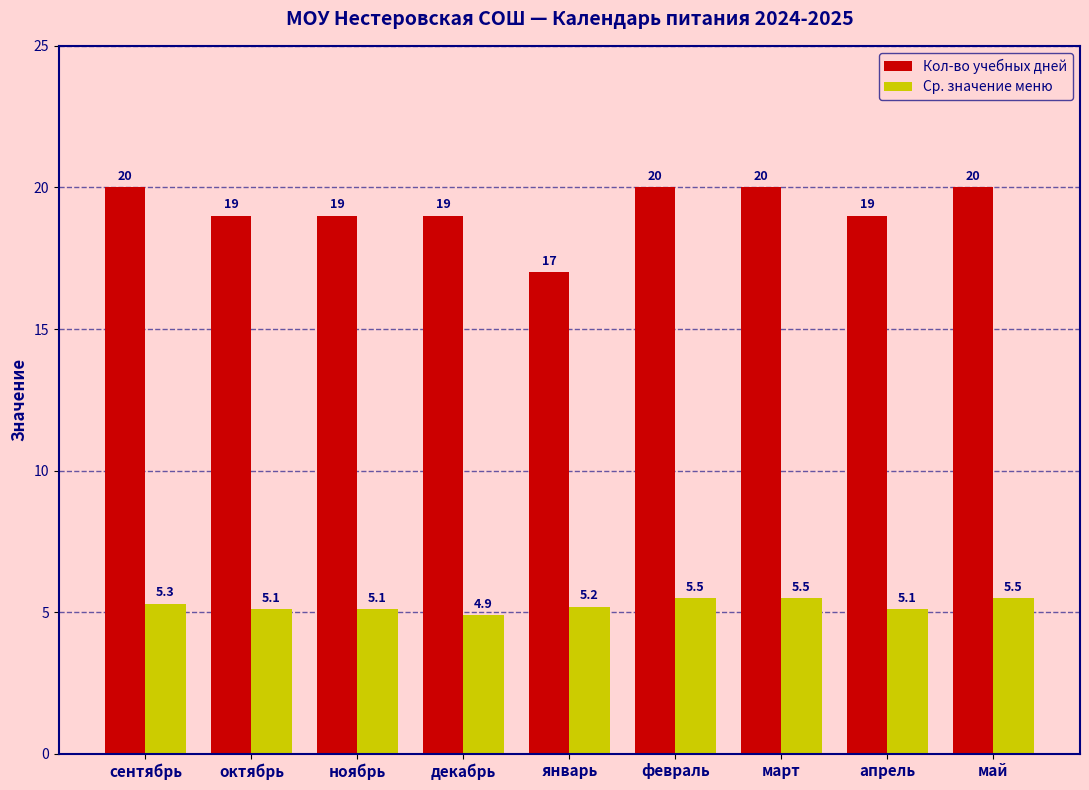

How many groups of bars are there?

9